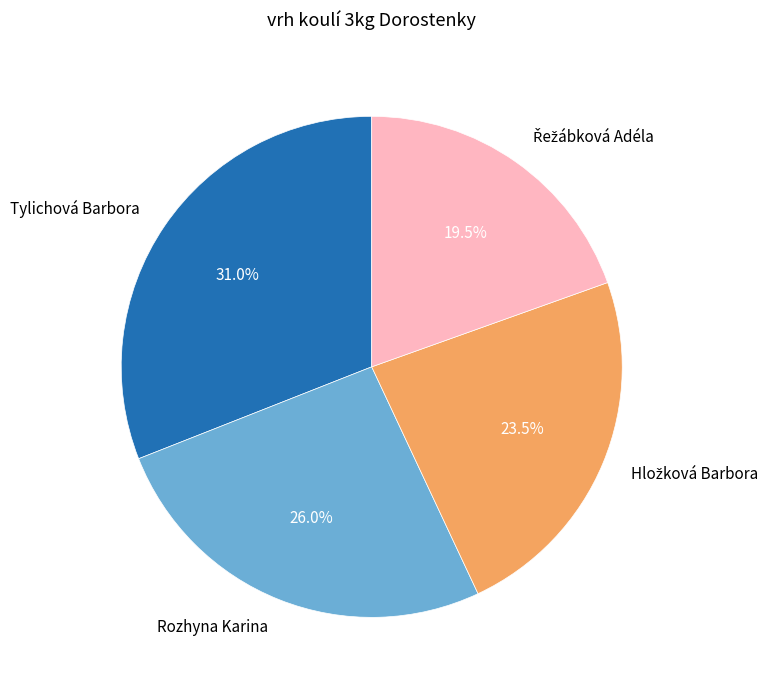

Is there a majority slice in this chart?

No